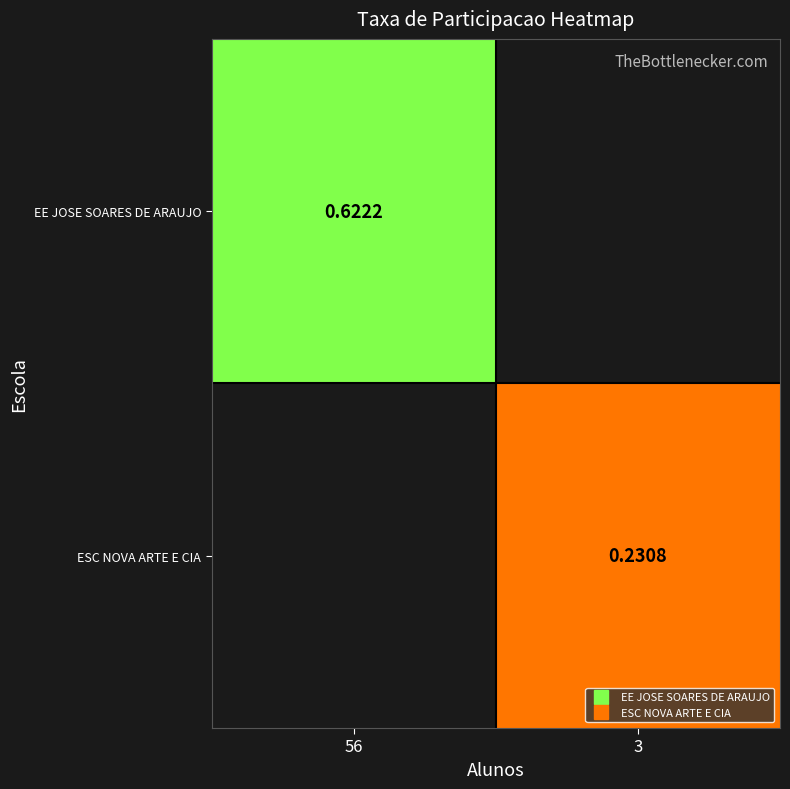

List the labels in order of EE JOSE SOARES DE ARAUJO value, largest first.

56, 3